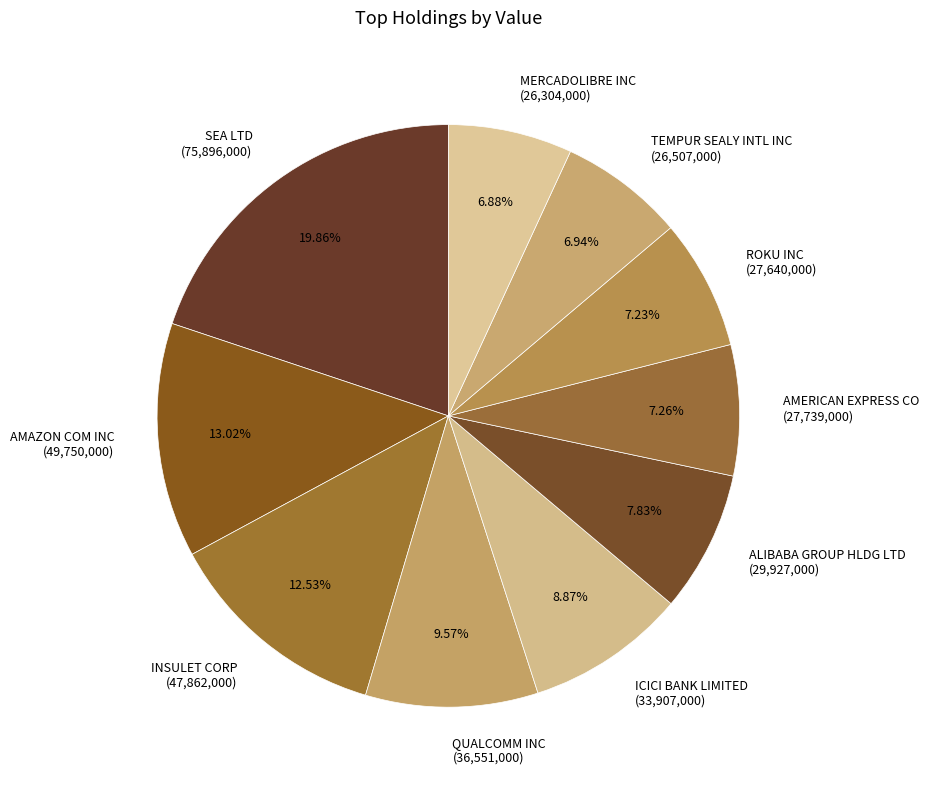

To the nearest percent, what is the difference between the largest and smallest slice percentages?

13%